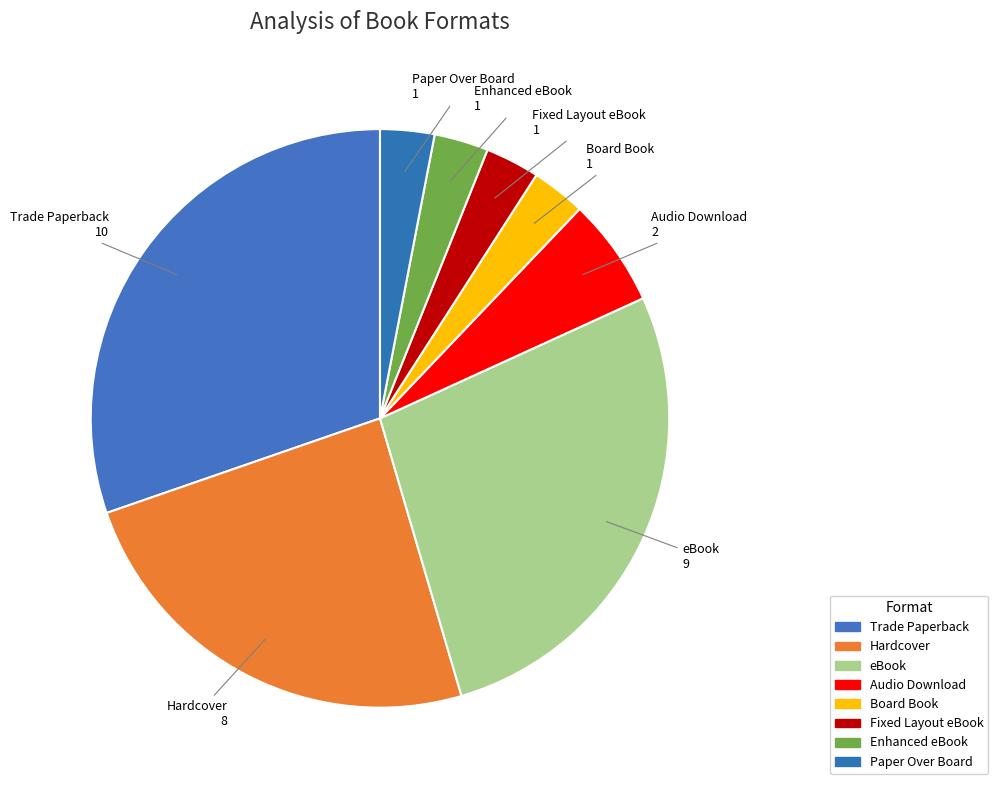

Which slice is the smallest?

Board Book